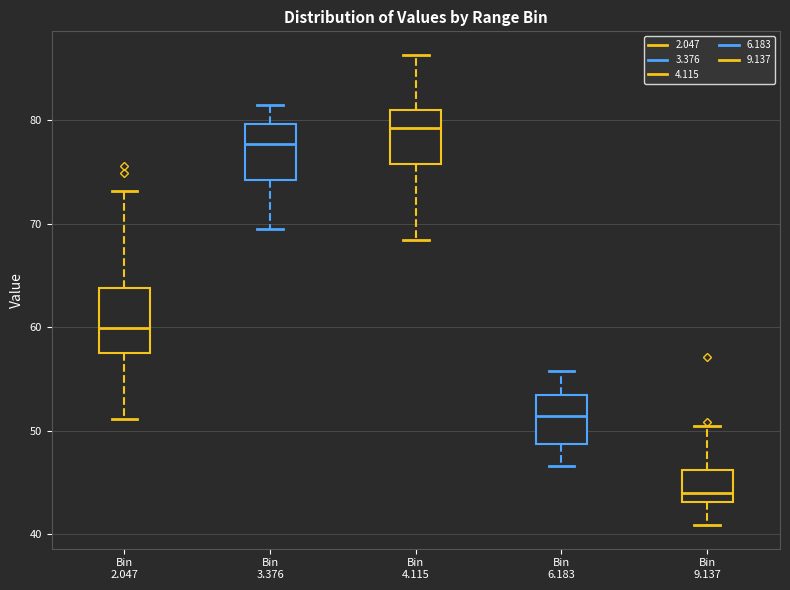

Where is the upper edge of the box for Bin 9.137 on the y-axis? The values are not printed on the chart, so give them approximately, as read against the axis.

46